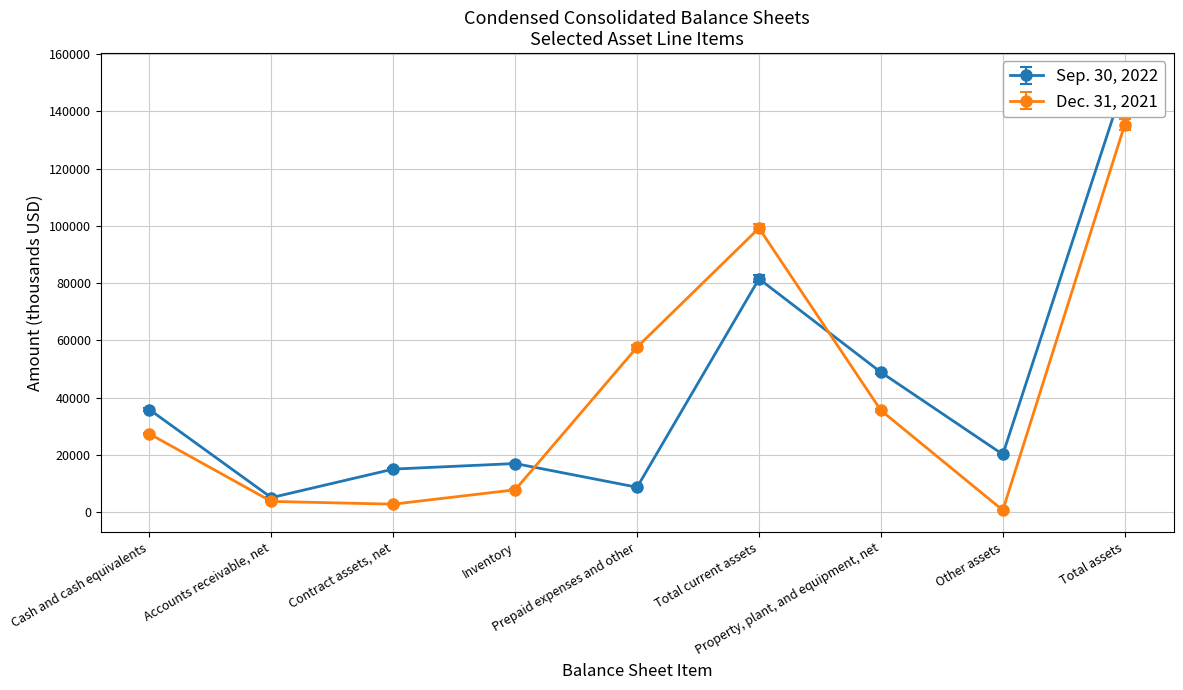

How many intersections are there between Sep. 30, 2022 and Dec. 31, 2021?

2